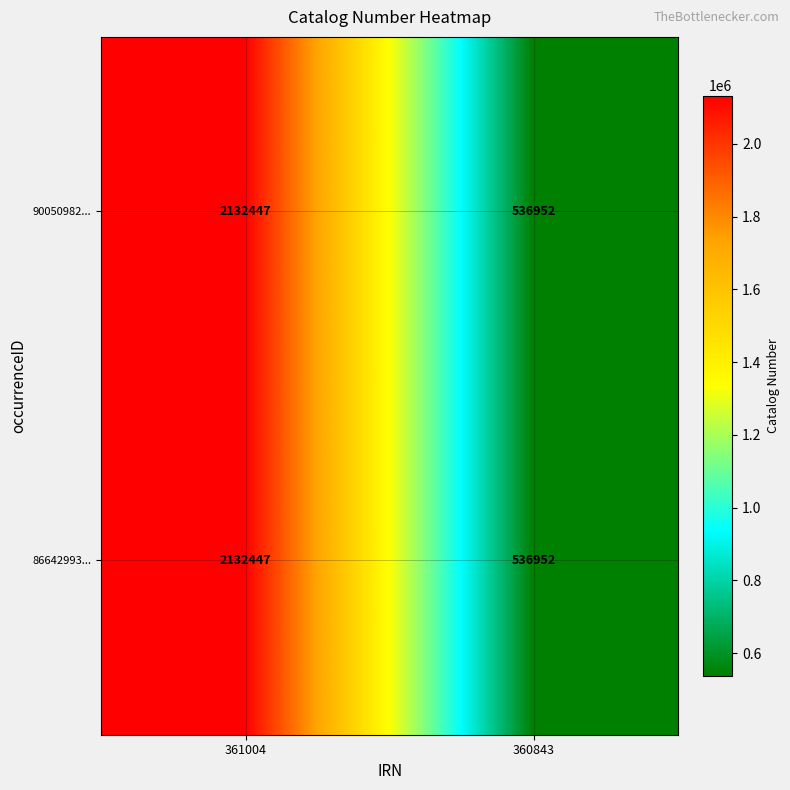

How many data points does each series have?

2